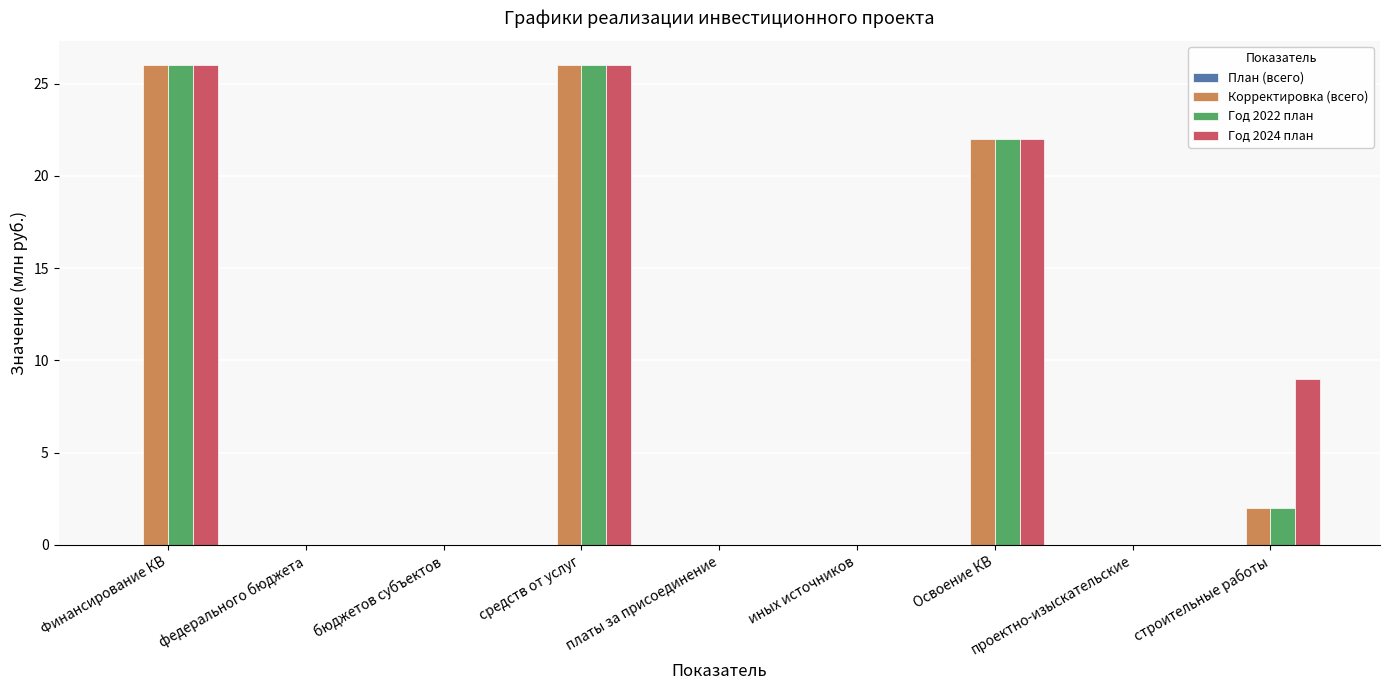

What is the maximum value for Корректировка (всего)?

26